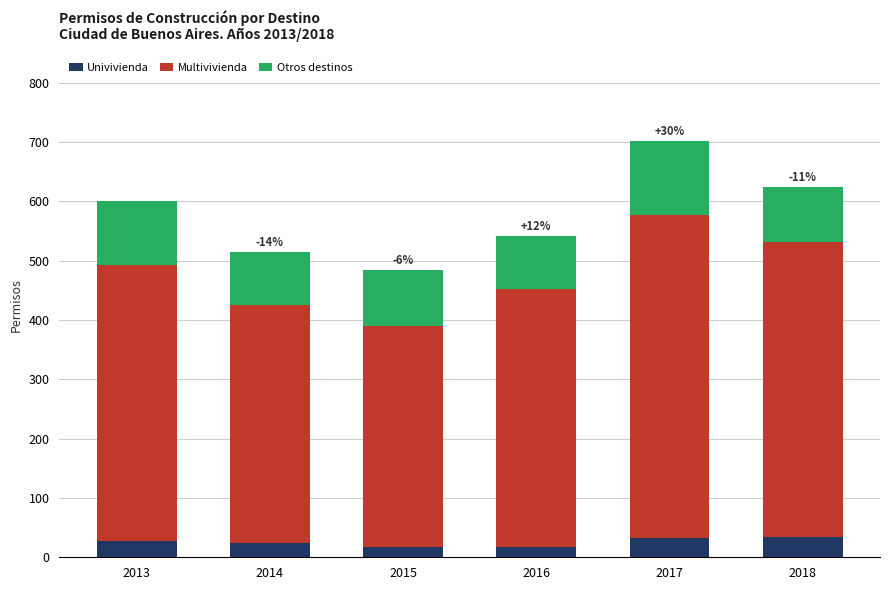

The value of Univivienda at 2015 is 17. True or false?

True